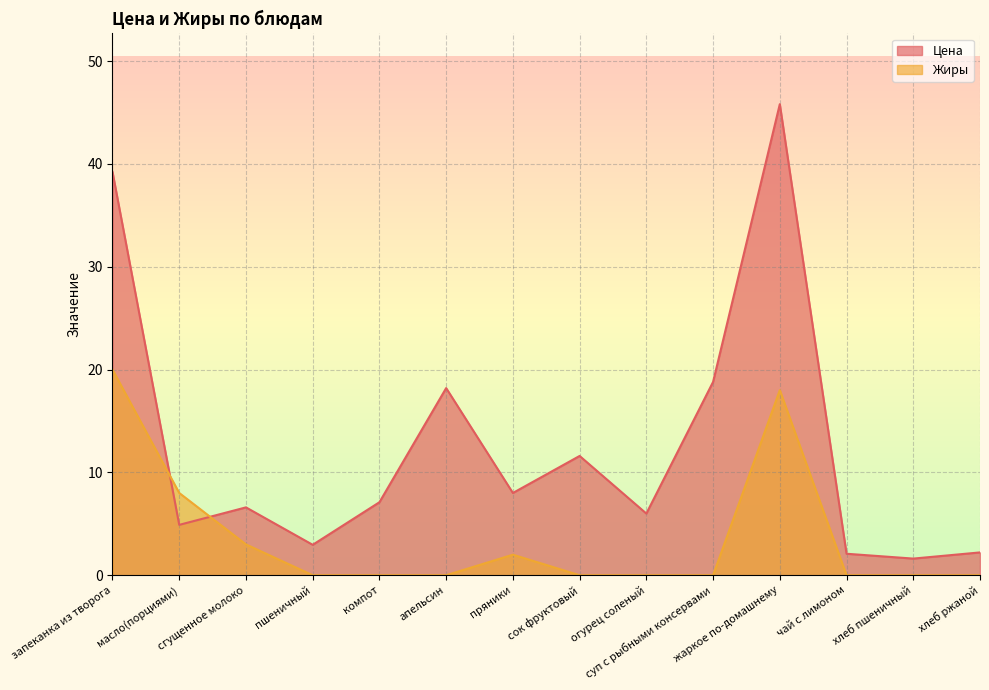

How many times do Цена and Жиры cross each other?

2